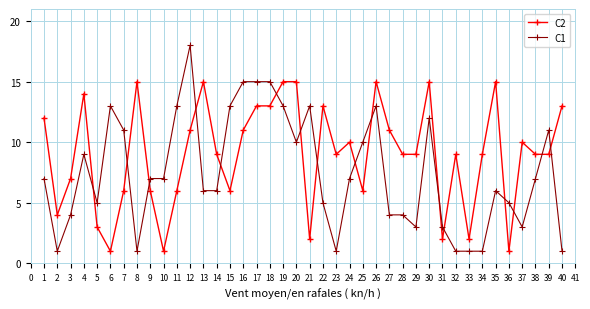

Between which two adjacent categories do C2 and C1 first intersect?

4 and 5